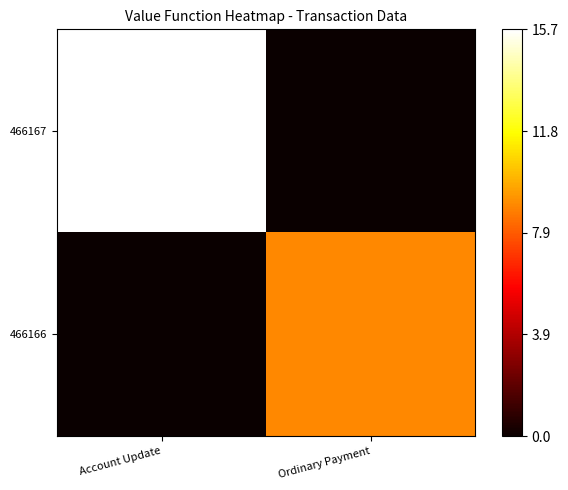

Which series has the largest total across all categories?

466167